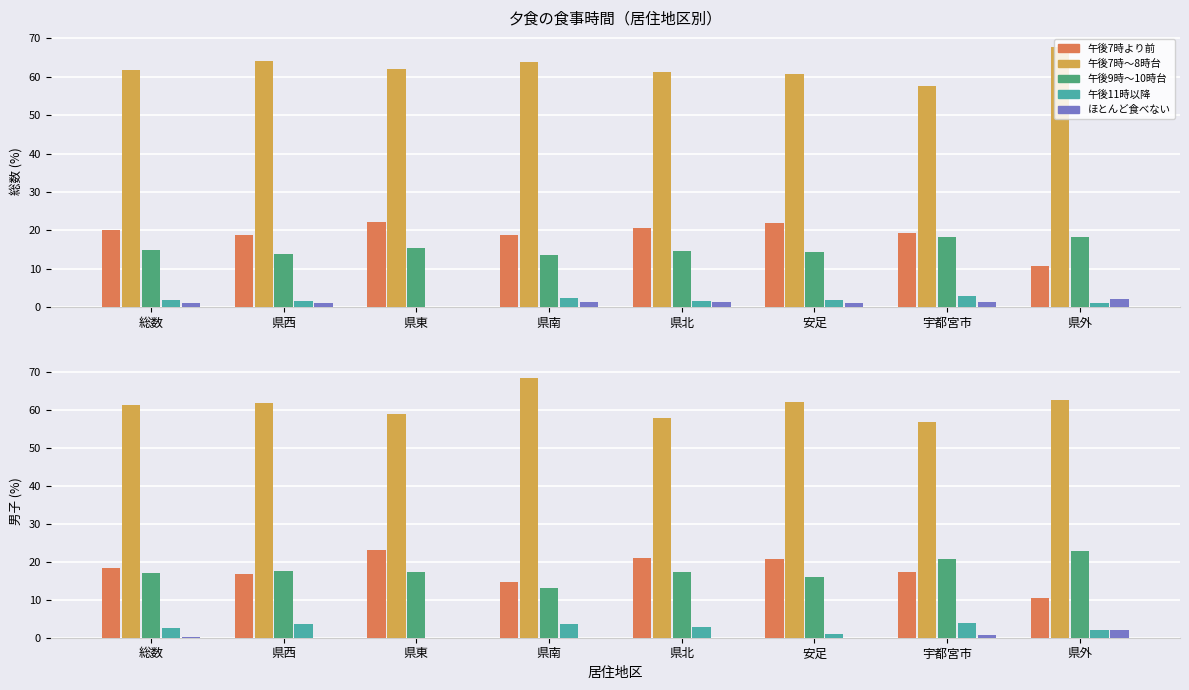

At which label does 午後7時より前 first exceed 18?

総数